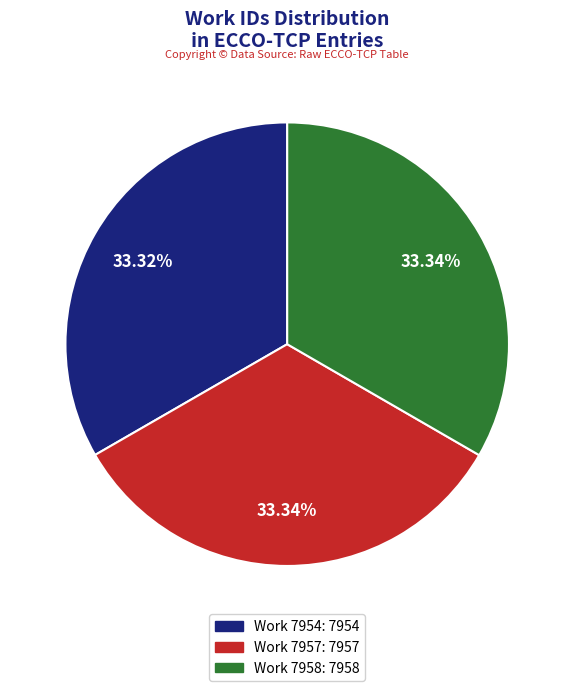

Is there any slice that represents more than half of the pie?

No